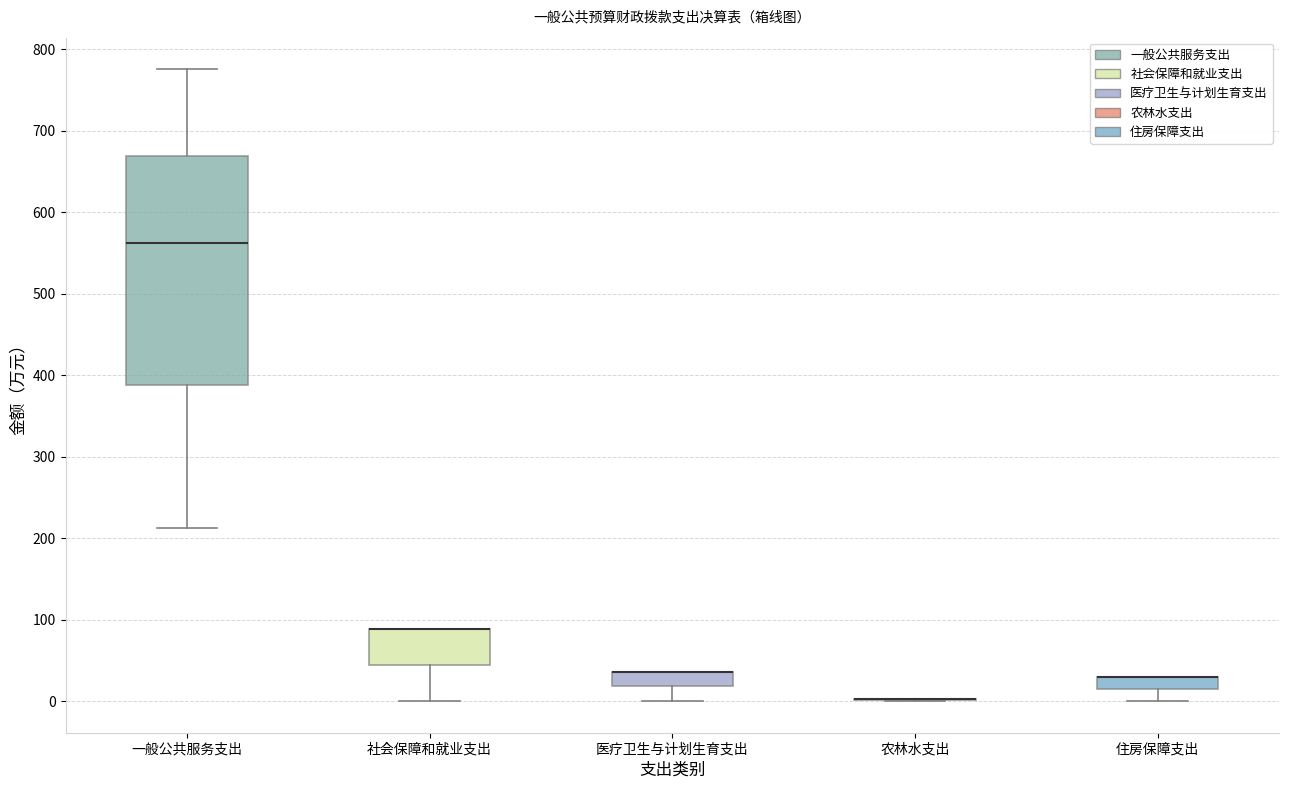

Where is the upper edge of the box for 住房保障支出 on the y-axis? The values are not printed on the chart, so give them approximately, as read against the axis.

30